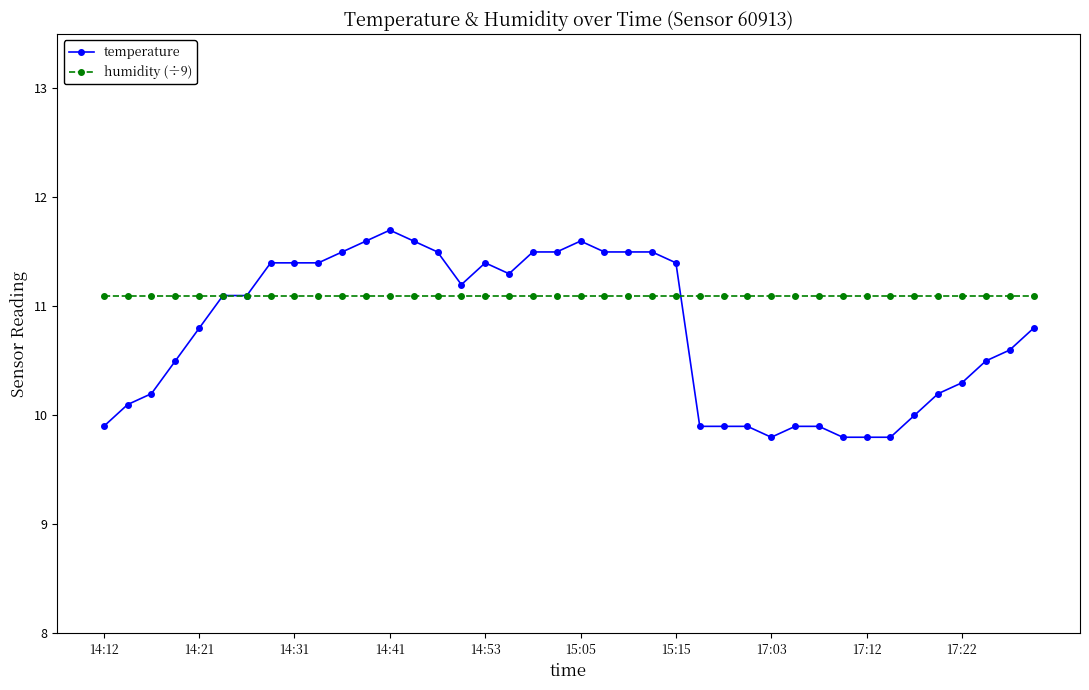

List the series in order of their overall mean, lowest first.

temperature, humidity (÷9)